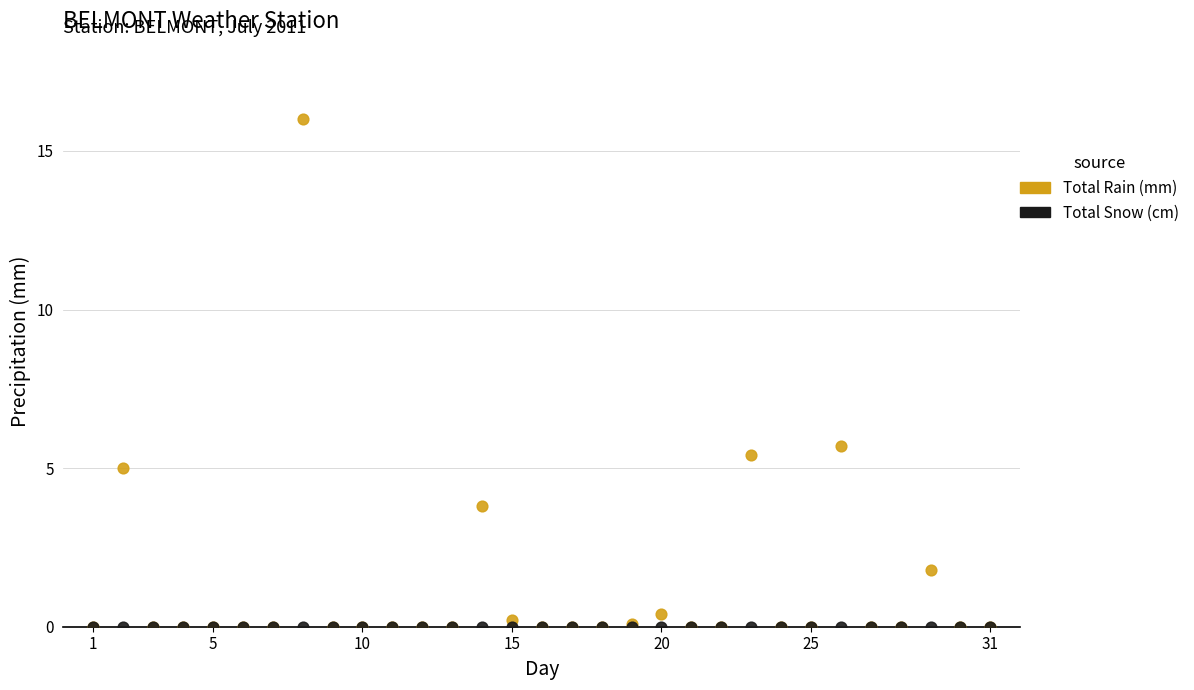

In the Total Rain (mm) series, what Y value is closest to 8?

5.7